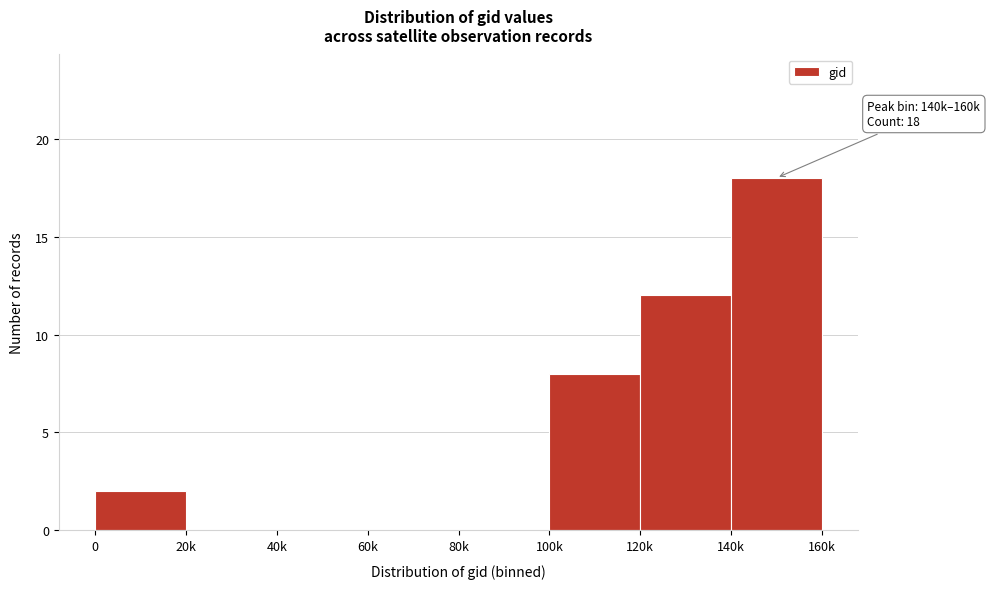

Reading left to right, extract all data points from this chart.

0=2	20k=0	40k=0	60k=0	80k=0	100k=8	120k=12	140k=18